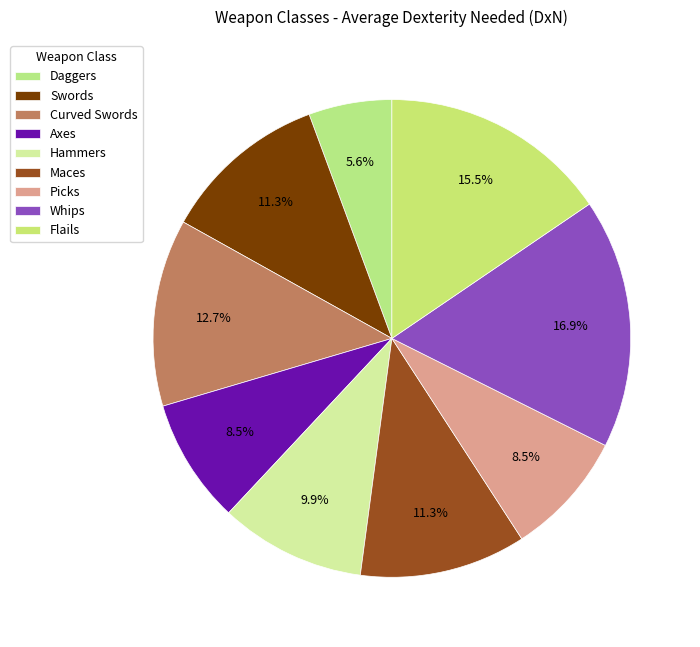

To the nearest percent, what is the combined percentage of Daggers and Curved Swords?

18%